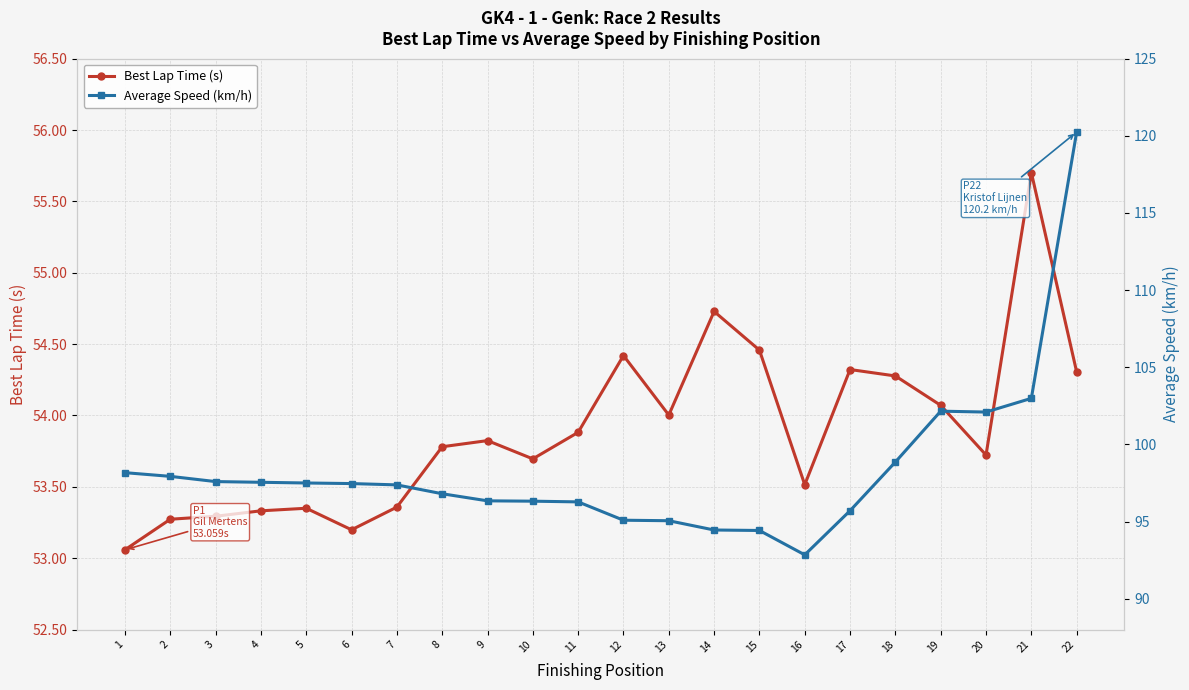

What is the difference between the maximum and minimum values in the Best Lap Time (s) series?

2.6